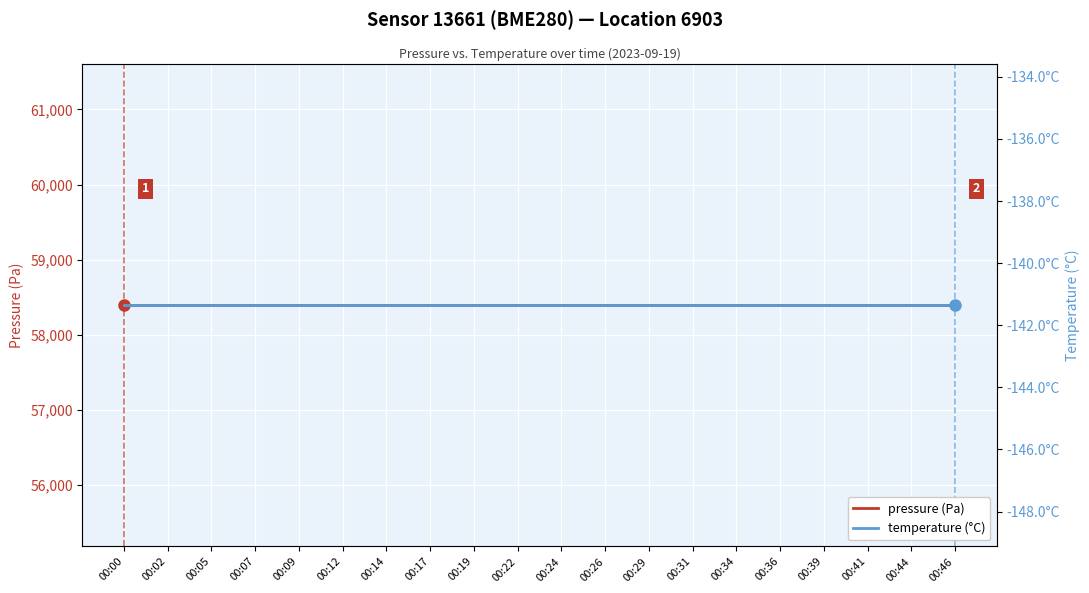

Which label corresponds to the smallest value in the chart?

00:00